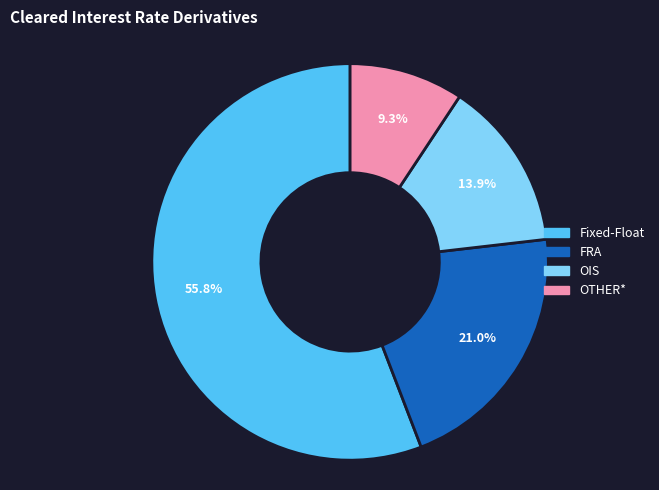

To the nearest percent, what is the difference between the Fixed-Float and OIS slice percentages?

42%